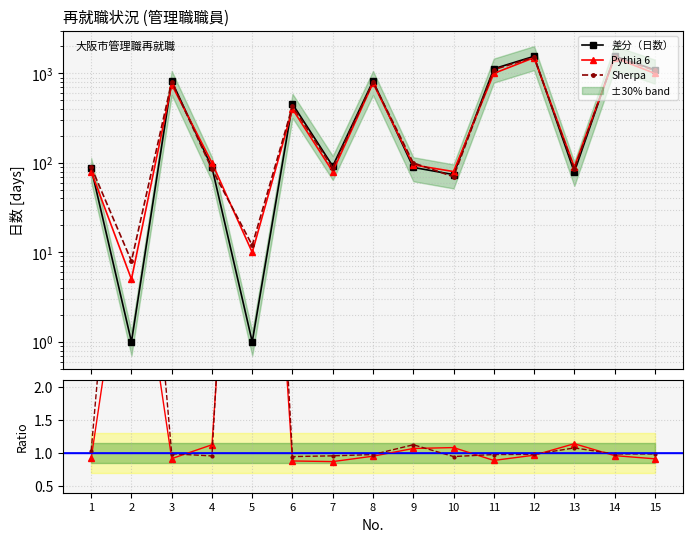

Reading left to right, what are all the values shown in this chart?

差分（日数）: 1=87.0	2=1.0	3=820.0	4=89.0	5=1.0	6=455.0	7=92.0	8=820.0	9=89.0	10=74.0	11=1127.0	12=1553.0	13=79.0	14=1563.0	15=1097.0
Pythia 6: 1=80.0	2=5.0	3=750.0	4=100.0	5=10.0	6=400.0	7=80.0	8=780.0	9=95.0	10=80.0	11=1000.0	12=1500.0	13=90.0	14=1500.0	15=1000.0
Sherpa: 1=90.0	2=8.0	3=810.0	4=85.0	5=12.0	6=430.0	7=88.0	8=800.0	9=100.0	10=70.0	11=1100.0	12=1520.0	13=85.0	14=1540.0	15=1080.0
Pythia 6 ratio: 1=0.9	2=5.0	3=0.9	4=1.1	5=10.0	6=0.9	7=0.9	8=1.0	9=1.1	10=1.1	11=0.9	12=1.0	13=1.1	14=1.0	15=0.9
Sherpa ratio: 1=1.0	2=8.0	3=1.0	4=1.0	5=12.0	6=0.9	7=1.0	8=1.0	9=1.1	10=0.9	11=1.0	12=1.0	13=1.1	14=1.0	15=1.0